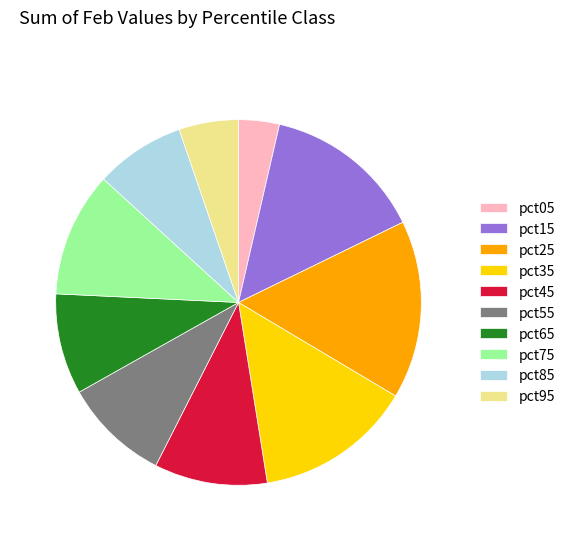

Does any single category account for the majority?

No